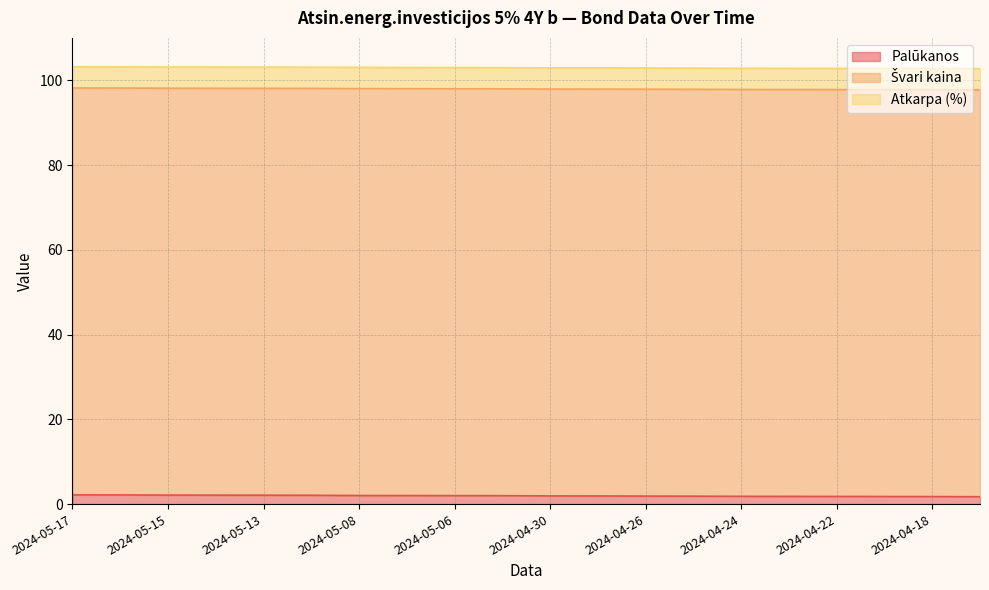

What is the minimum value shown in the chart?

1.7